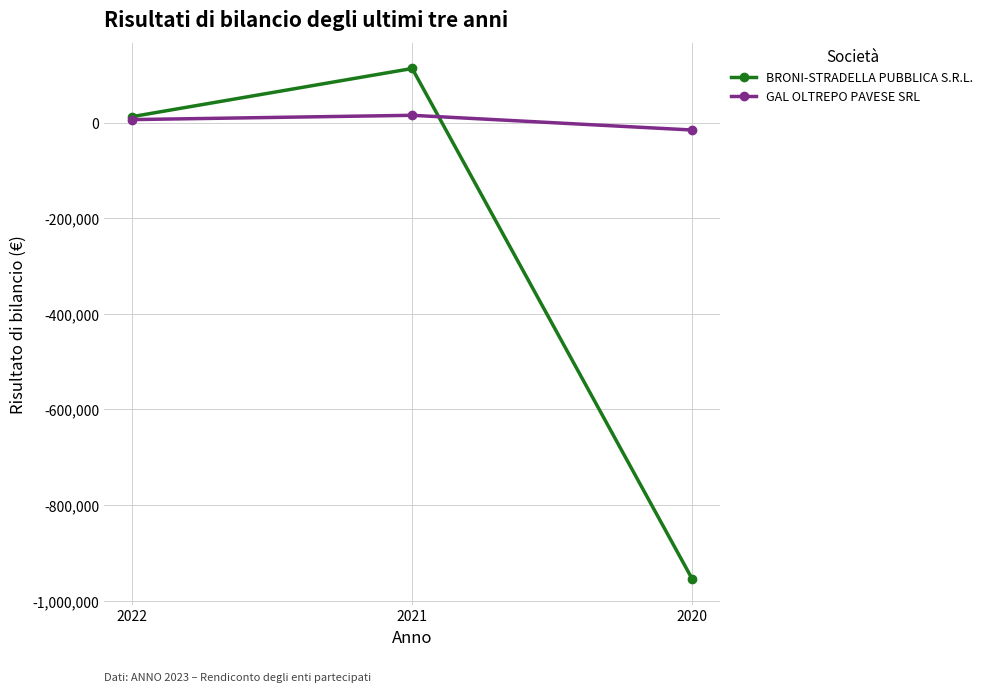

How many data points does each series have?

3